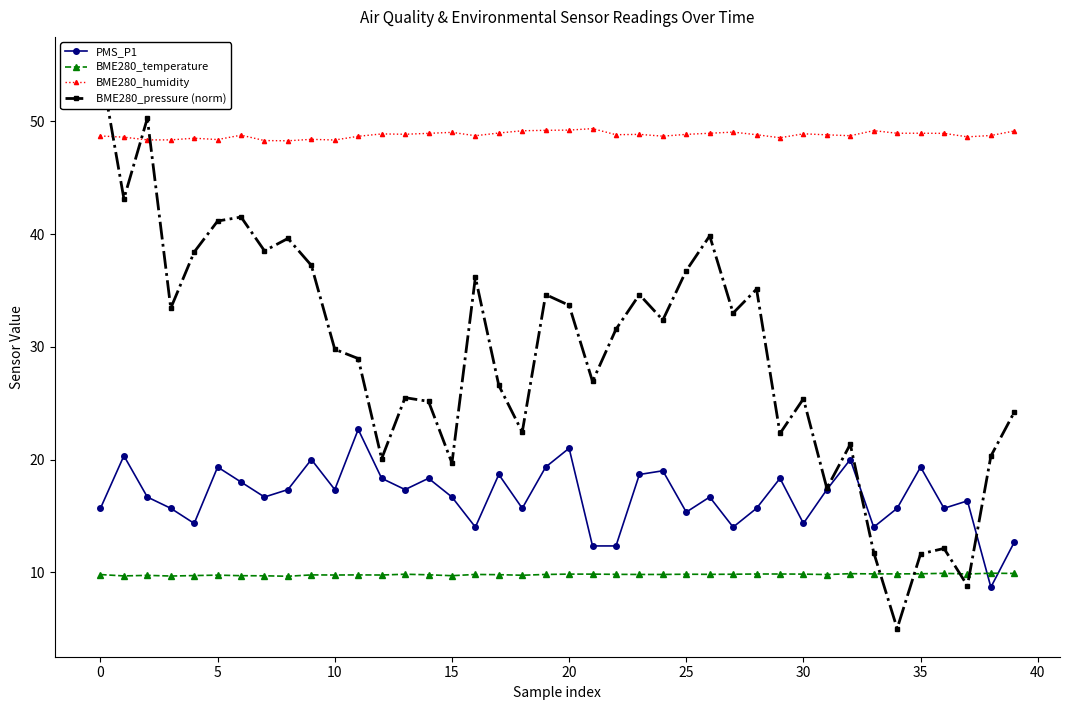

At which category is the sum across all series the highest?

−5